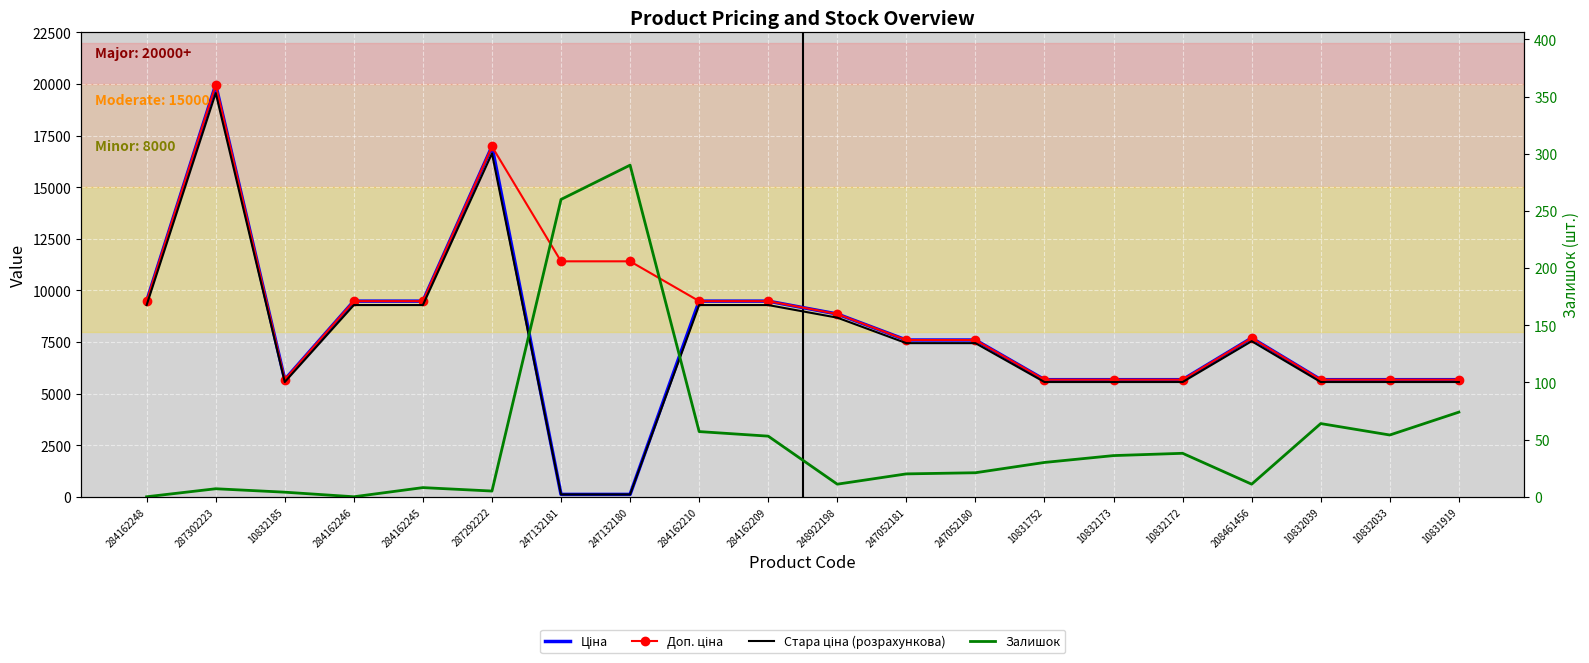

Rank the series by their maximum value, from highest to lowest.

Ціна, Доп. ціна, Стара ціна (розрахункова), Залишок